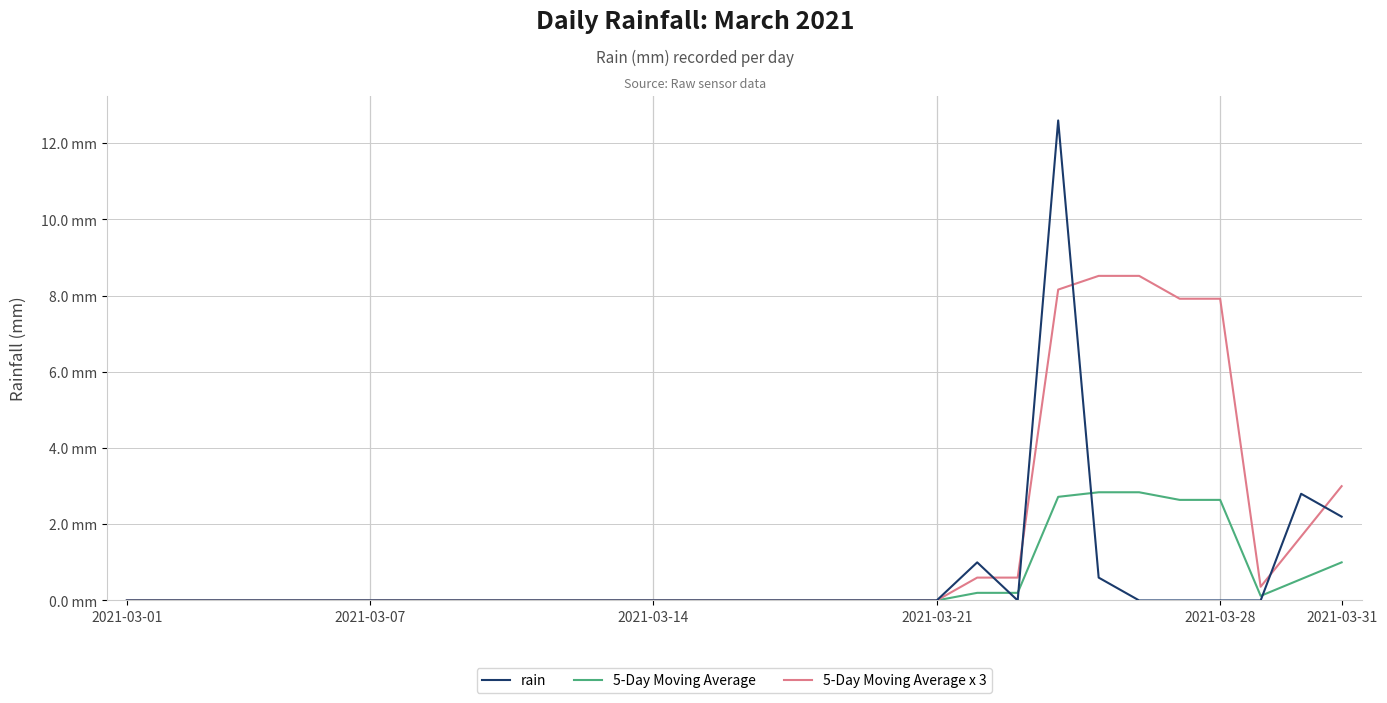

Which series ends up on top after the final intersection of rain and 5-Day Moving Average x 3?

5-Day Moving Average x 3